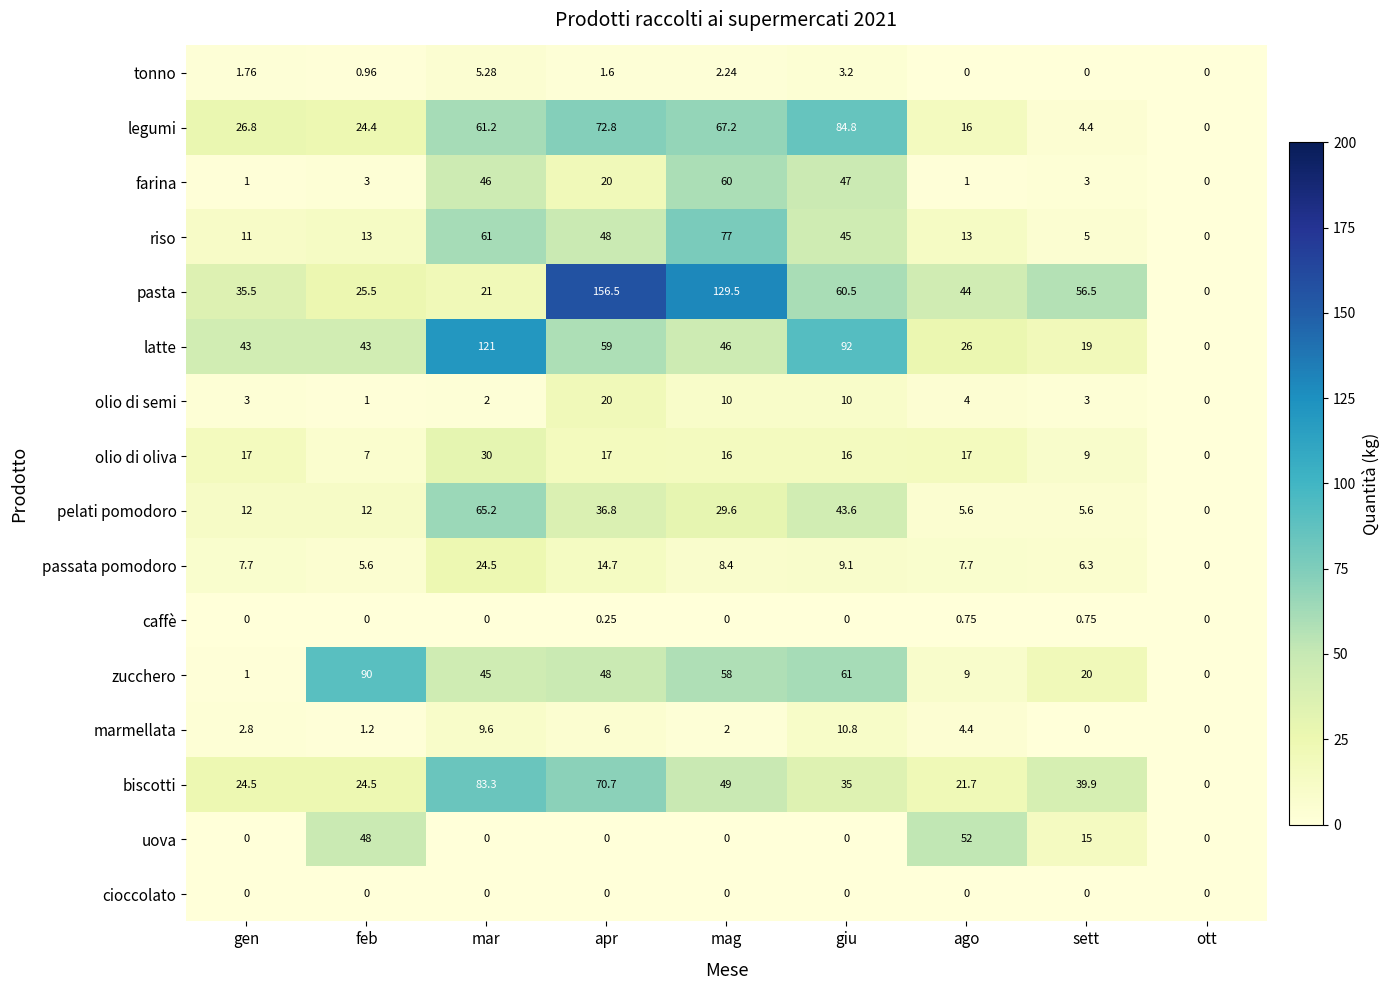

How many data points in legumi are less than 26?

4